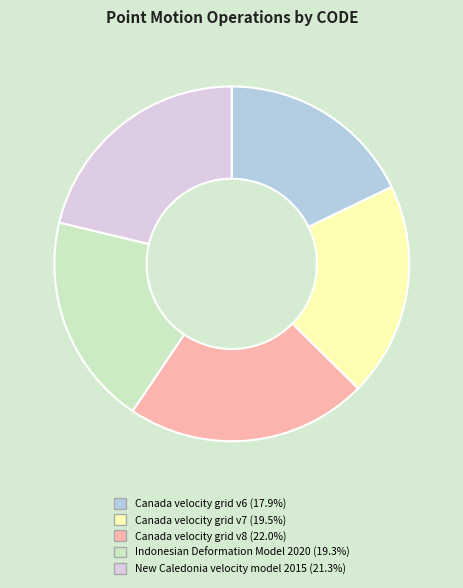

Does Canada velocity grid v7 account for over 50% of the chart?

No